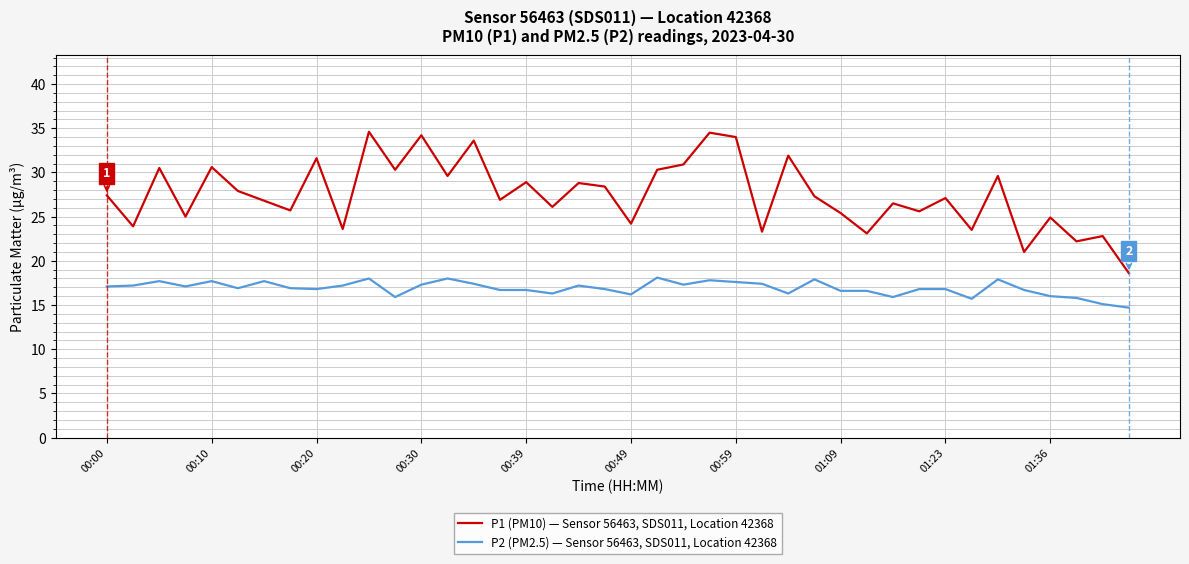

List the series in order of their peak value, highest first.

P1 (PM10) — Sensor 56463, SDS011, Location 42368, P2 (PM2.5) — Sensor 56463, SDS011, Location 42368